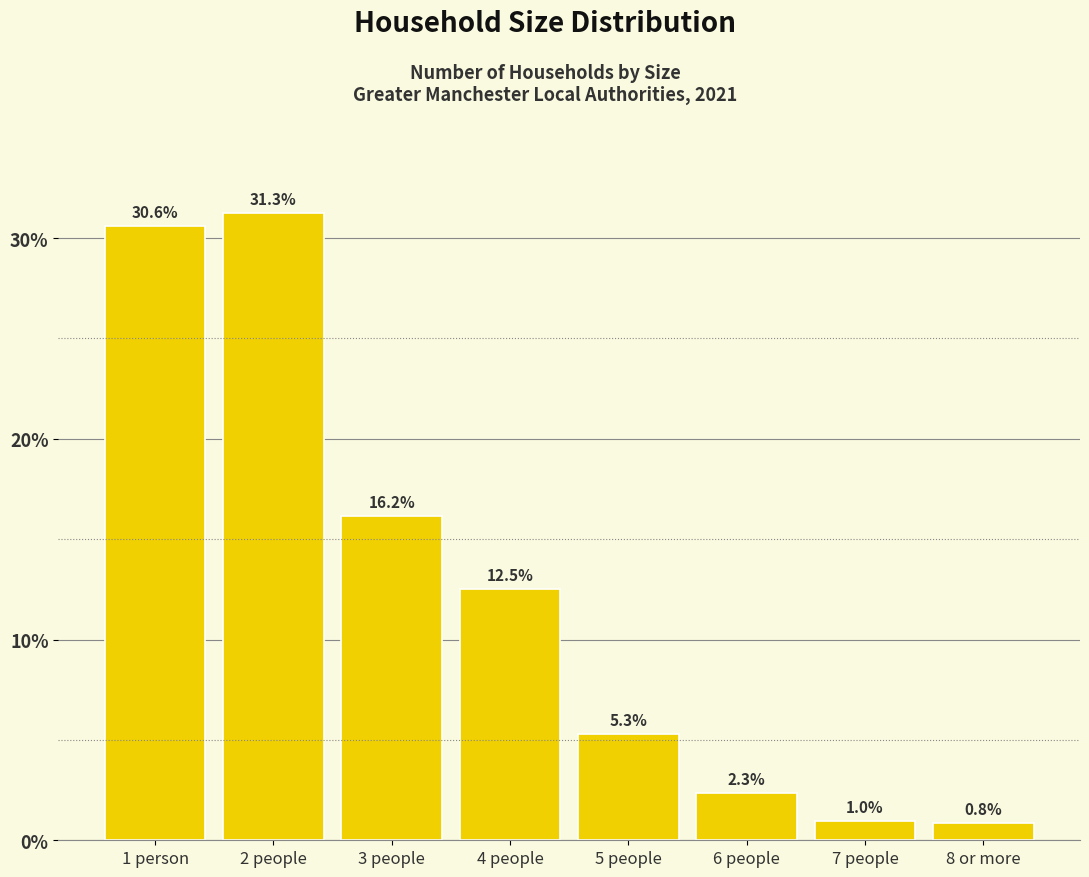

Reading right to left, transcribe all the data shown in this chart.

8 or more=0.8	7 people=1.0	6 people=2.3	5 people=5.3	4 people=12.5	3 people=16.2	2 people=31.3	1 person=30.6